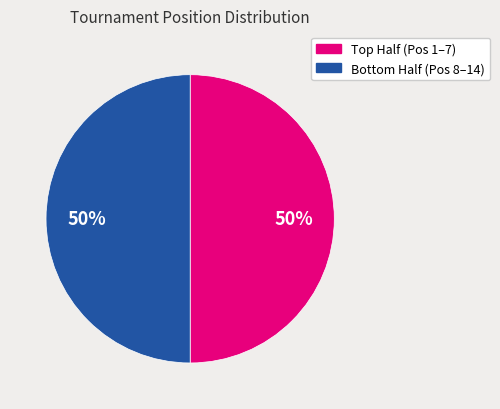

How many slices are in this pie chart?

2